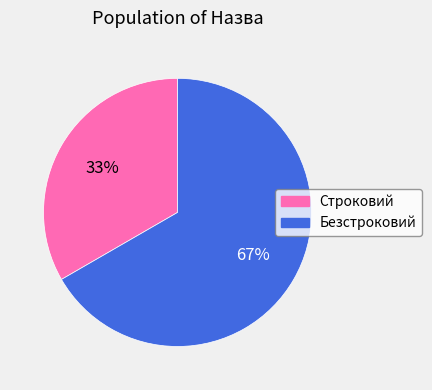

Combined, do Строковий and Безстроковий account for over 50%?

Yes